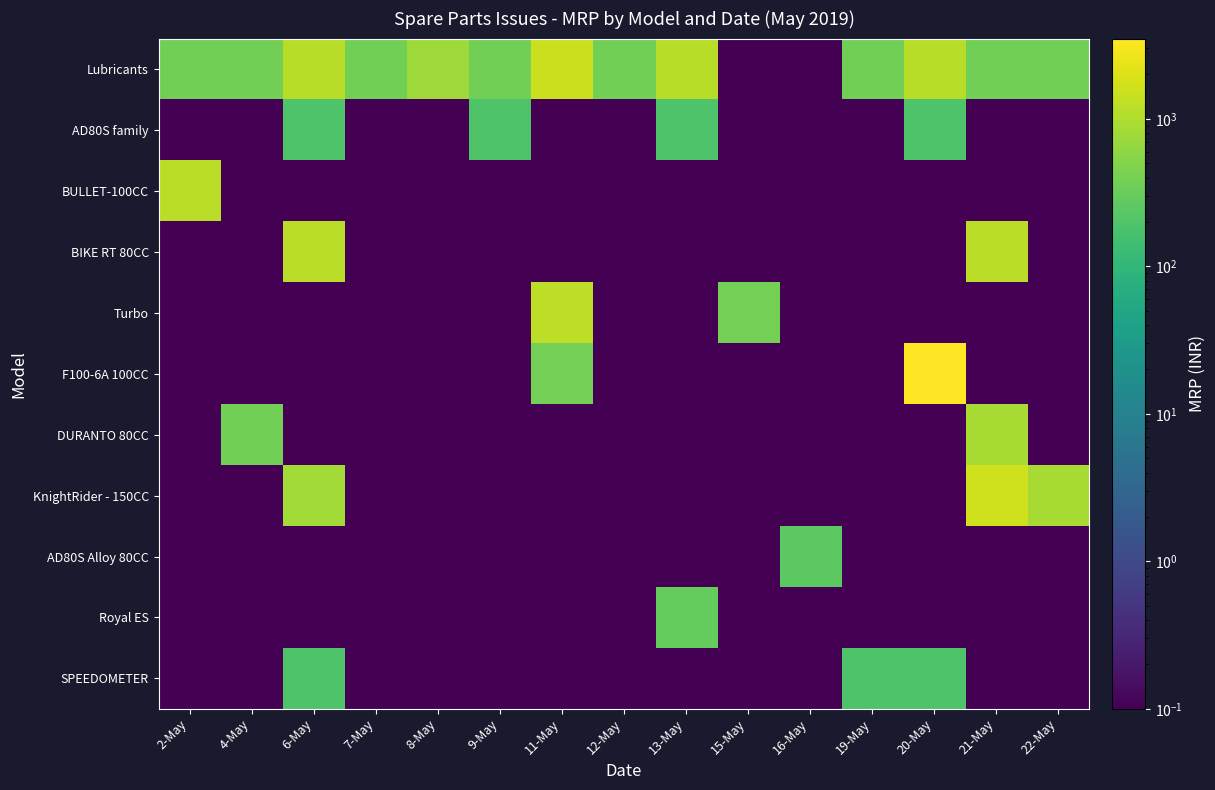

At how many categories does at least one series exceed 270?

14